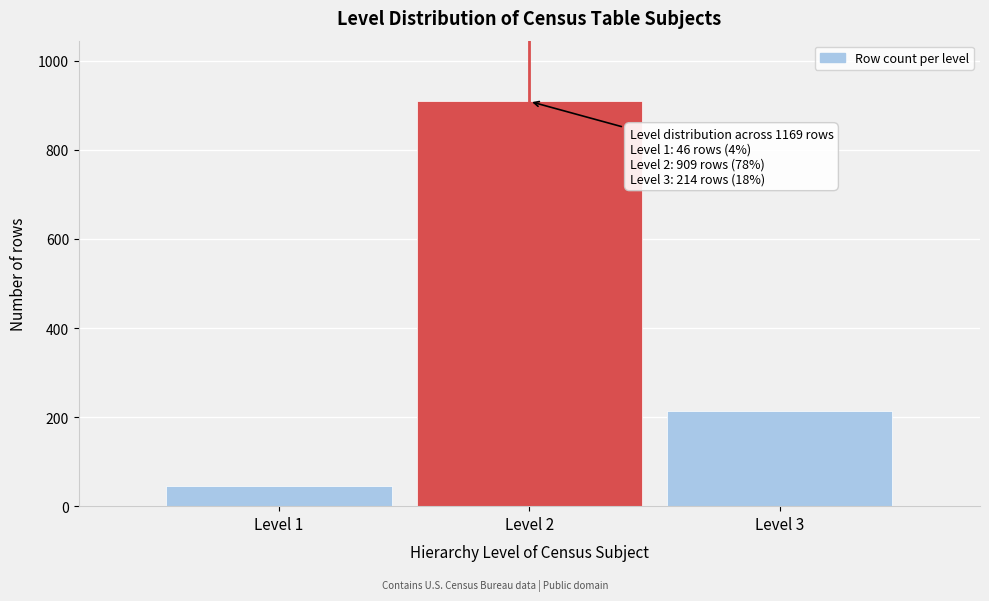

Reading right to left, transcribe all the data shown in this chart.

214	909	46